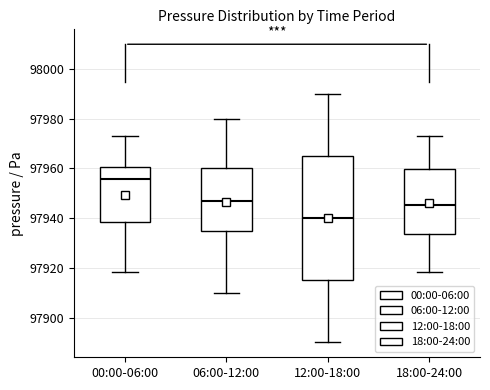

Comparing the boxes themselves (not the whiskers), which one is the tallest?

12:00-18:00